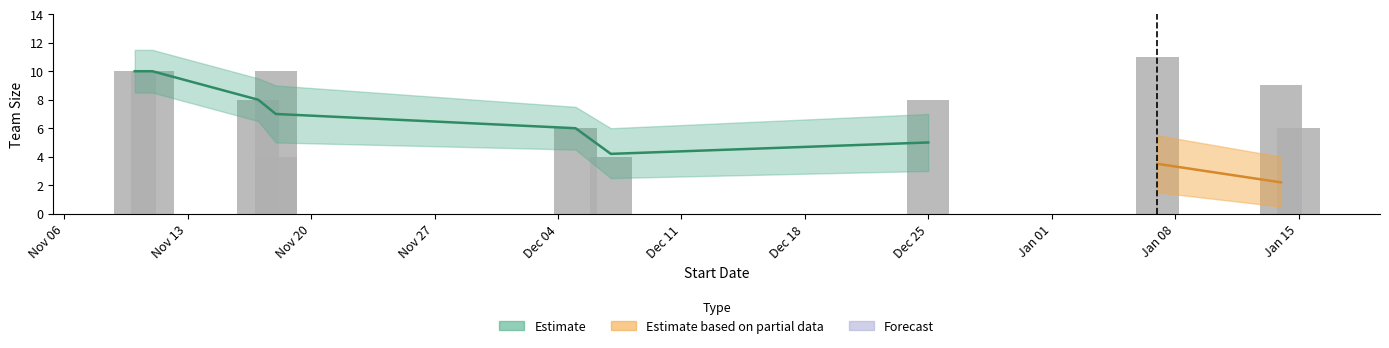

What is the change in value from 2018-11-10 to 2019-01-14?

-1